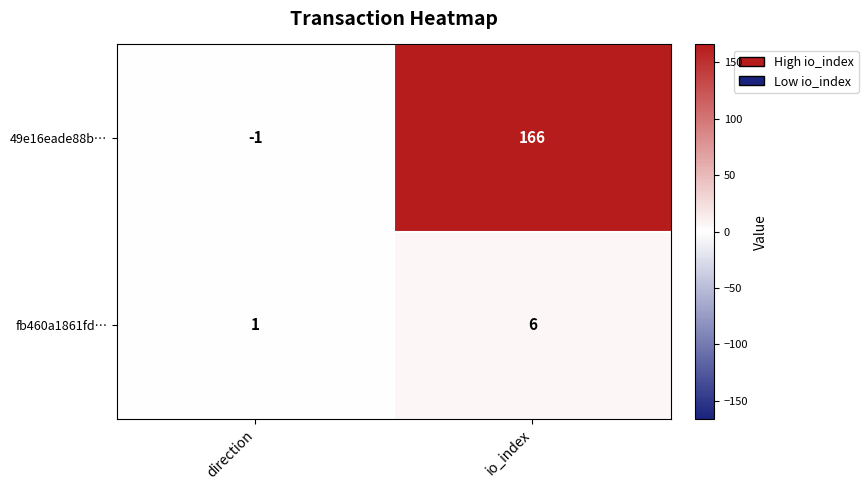

At which label is fb460a1861fd… closest to 3?

direction